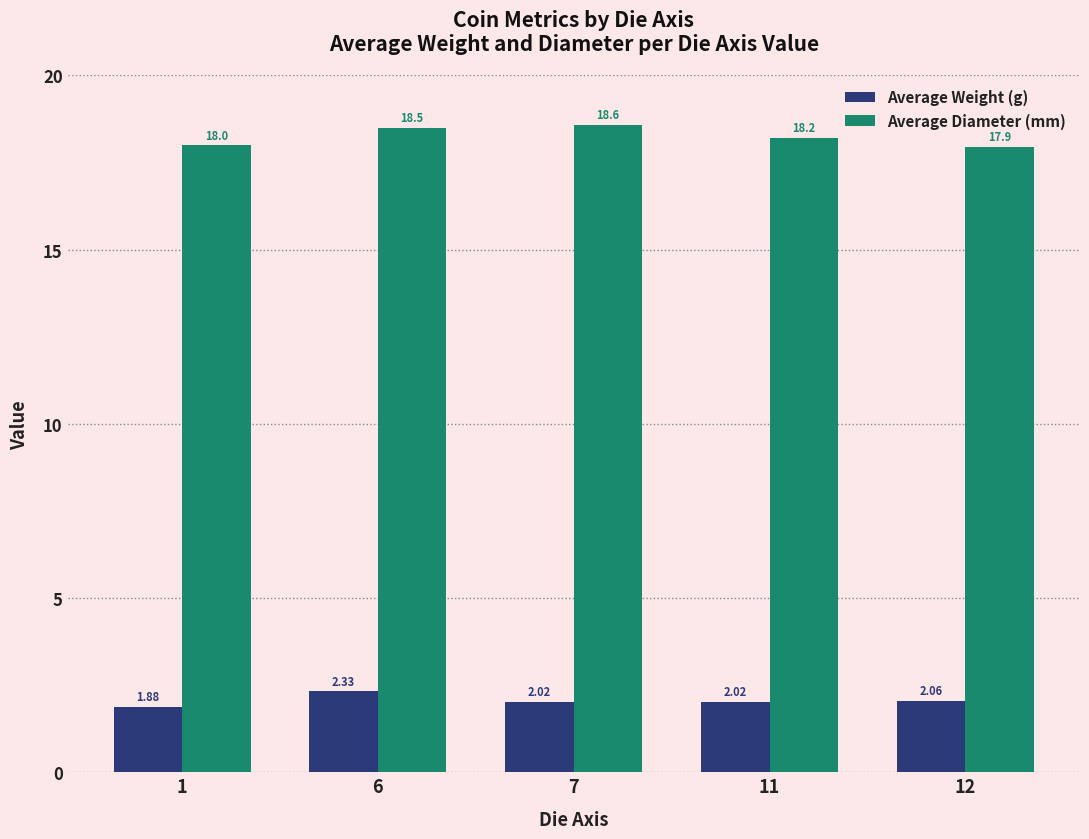

Count the number of categories in the chart.

5